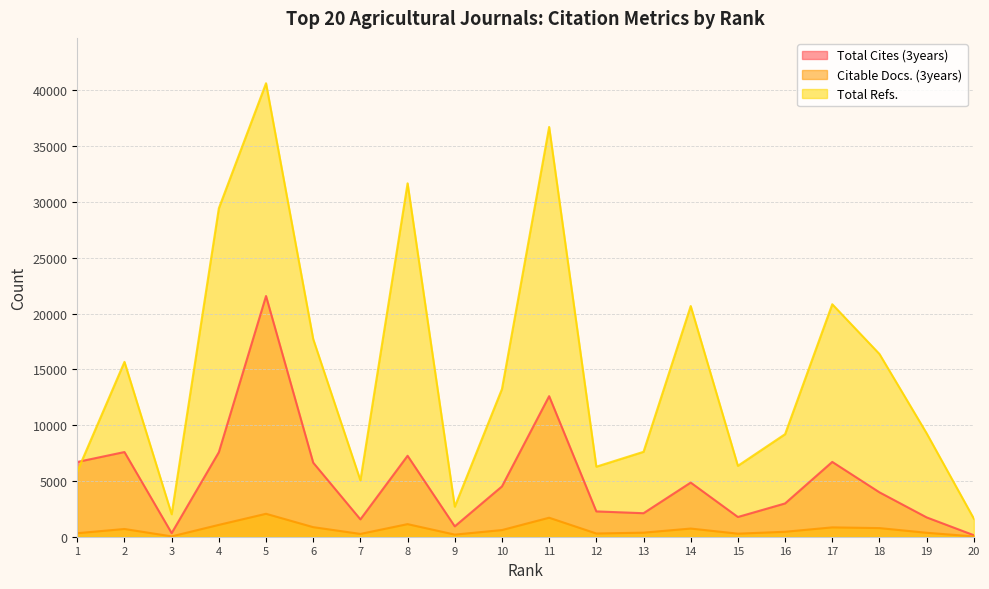

Which series has the widest spread of values?

Total Refs.